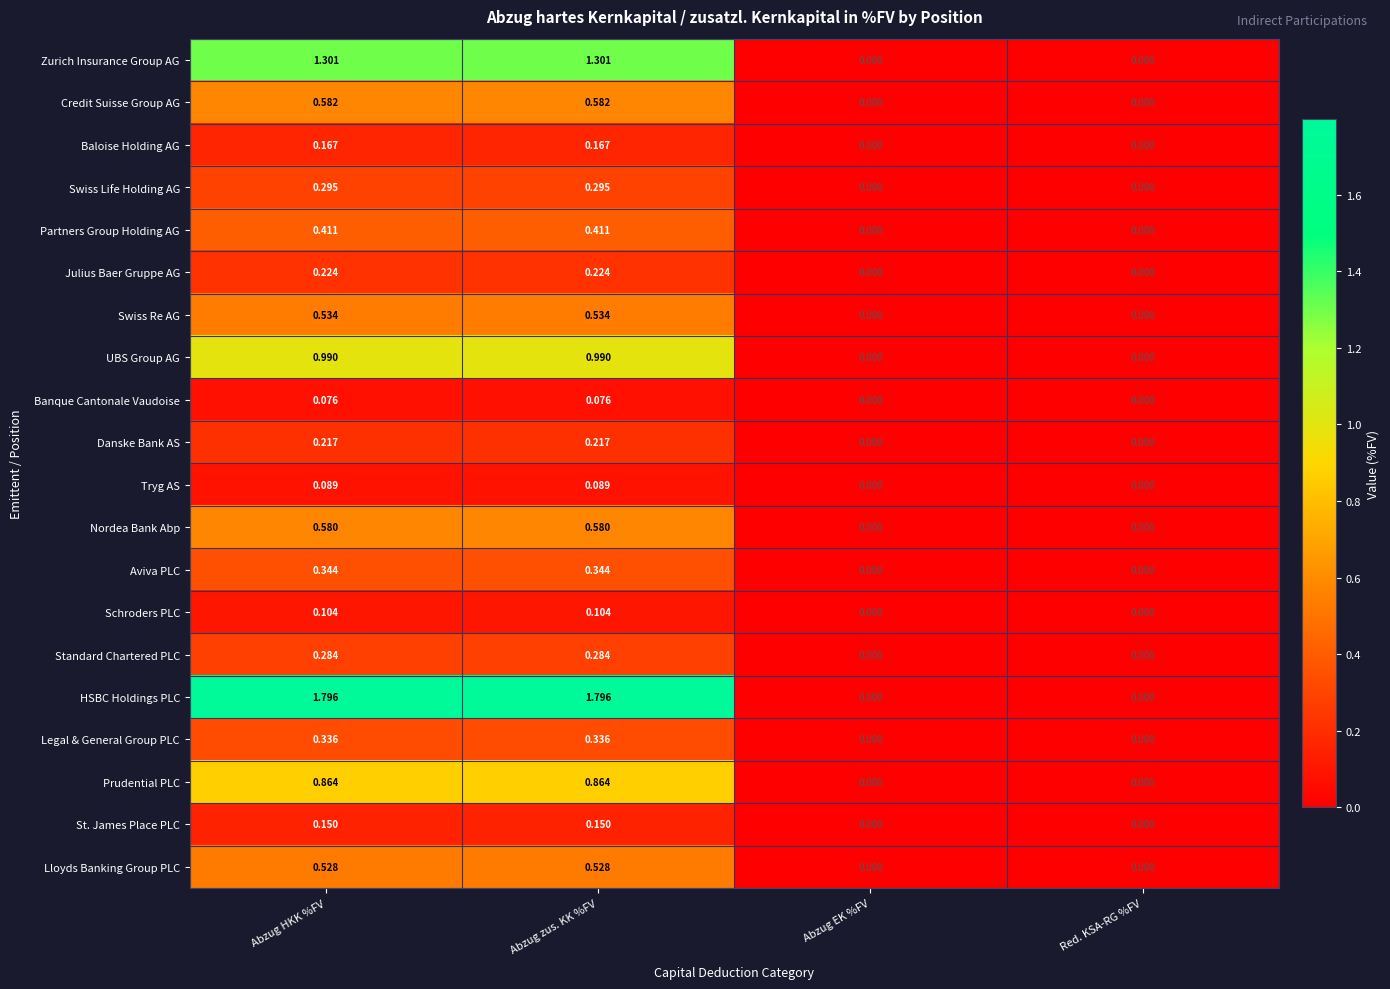

Which series has the widest spread of values?

HSBC Holdings PLC